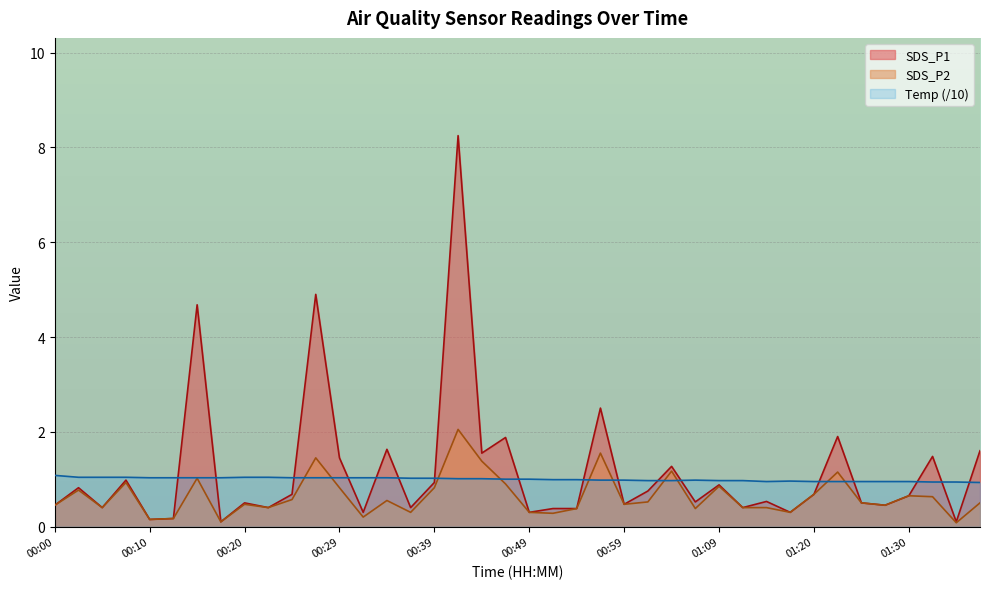

True or false: SDS_P2 has more than 1 interior local peaks.

True